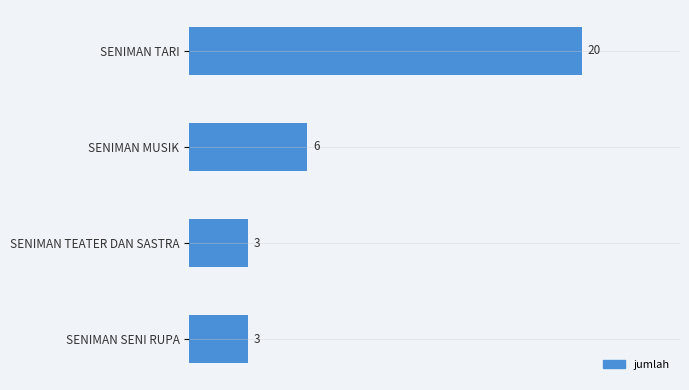

What is the average value?

8